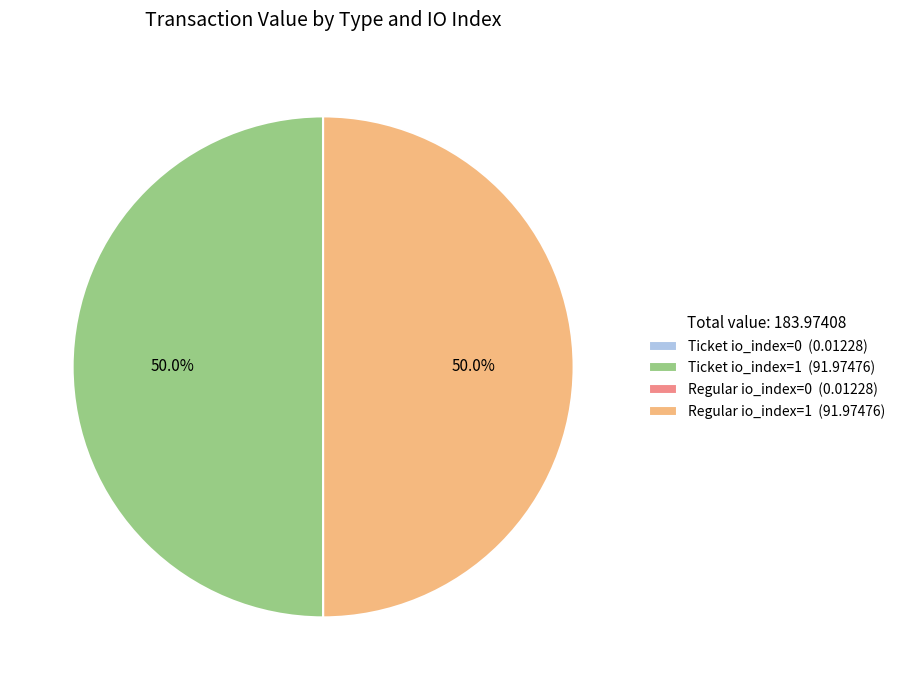

What is the ratio of the value at Ticket io_index=1 (91.97476) to the value at Regular io_index=1 (91.97476)?

1.0